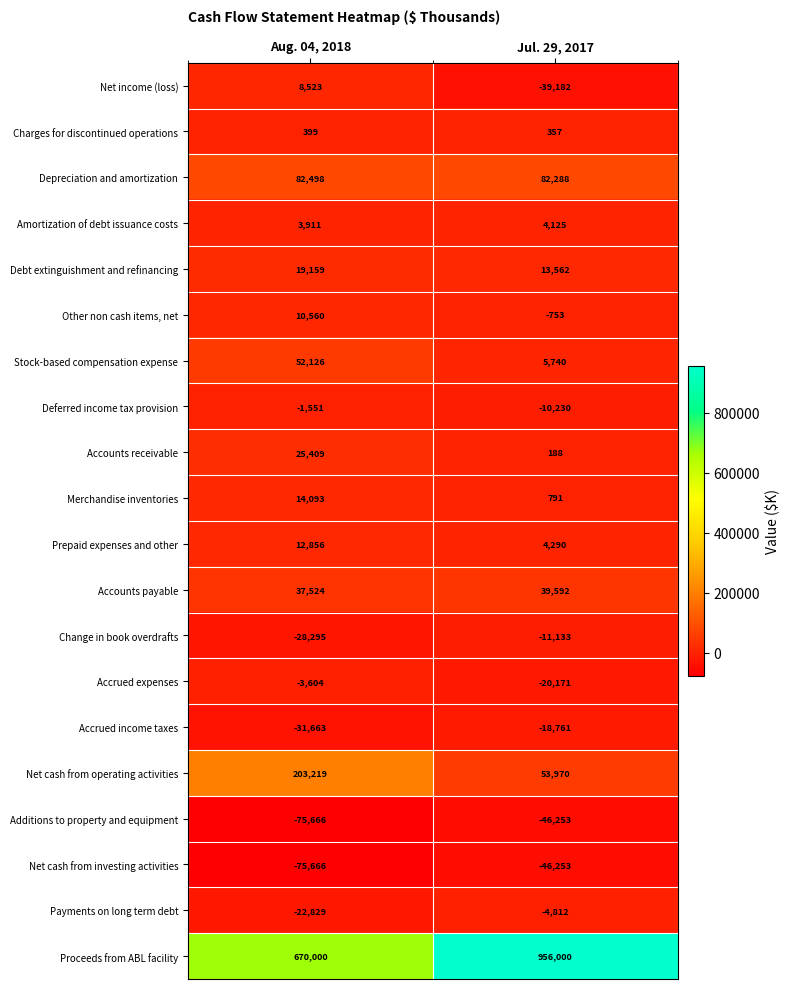

What is the lowest value of the Change in book overdrafts series?

-28295